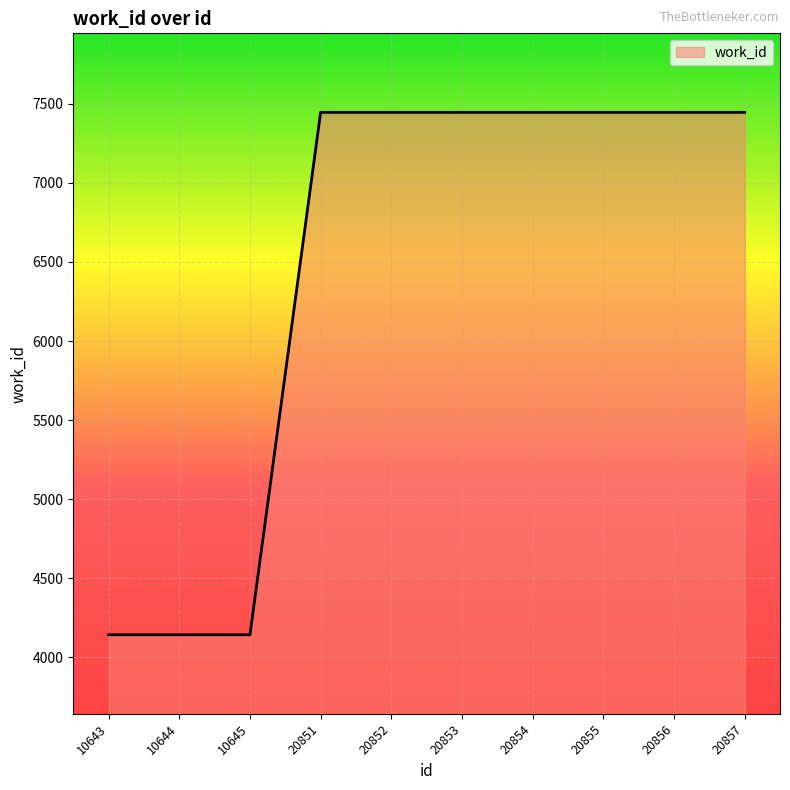

Count the number of data series in this chart.

1